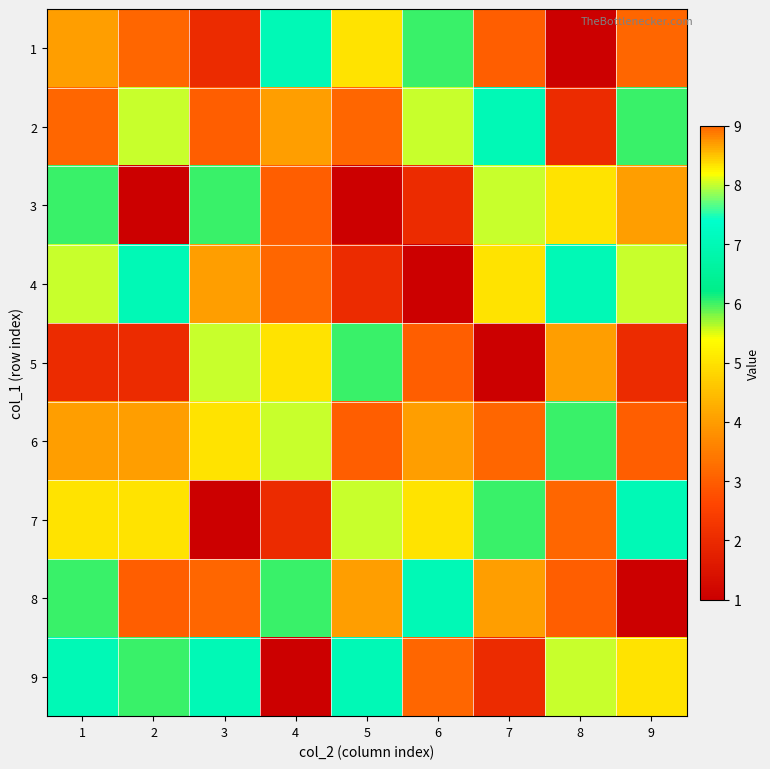

How many distinct data groups are displayed?

9